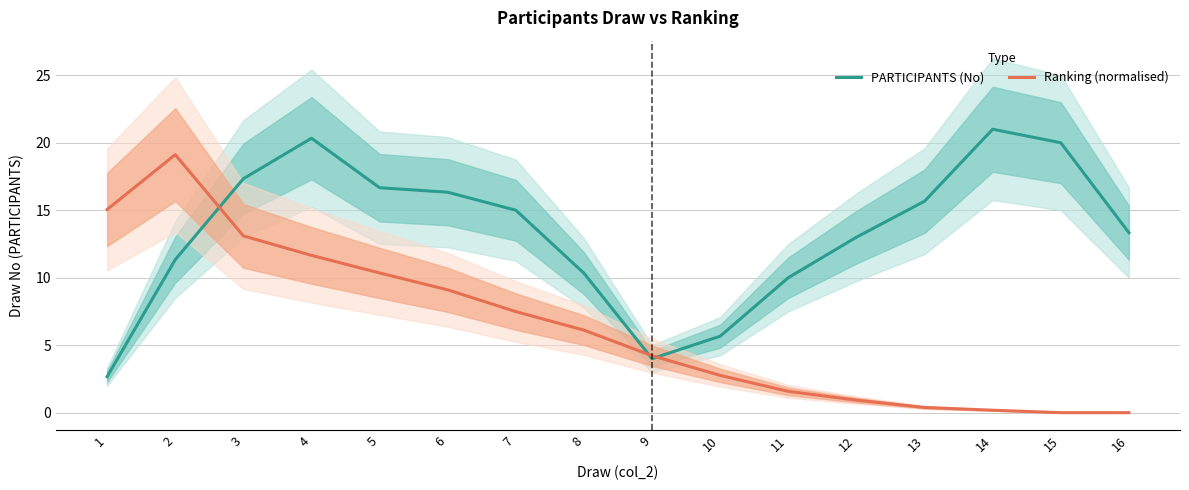

Which series has the widest spread of values?

Ranking (normalised)